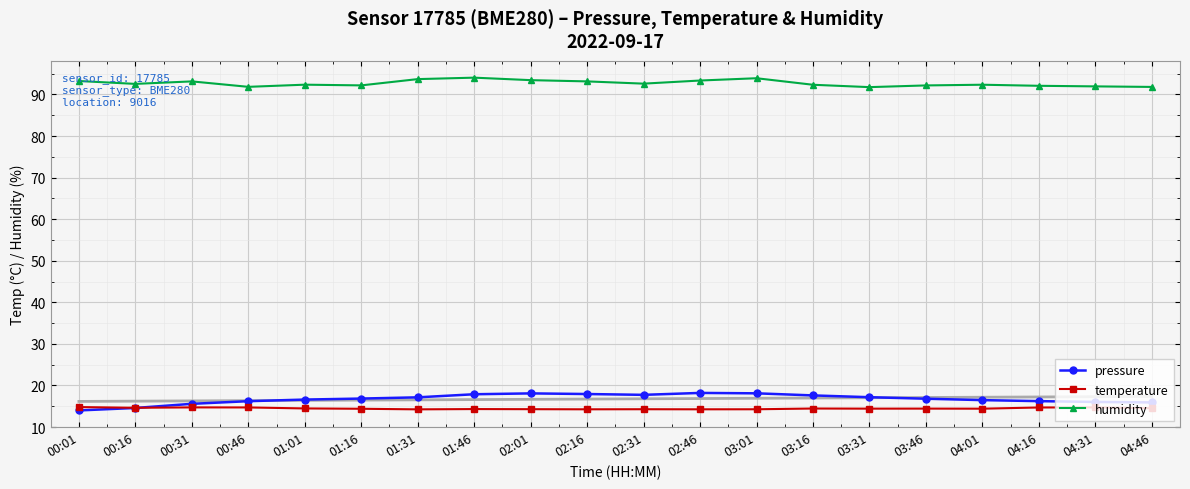

Reading left to right, list all the values displayed in this chart.

pressure: 00:01=14.0	00:16=14.6	00:31=15.6	00:46=16.2	01:01=16.6	01:16=16.9	01:31=17.1	01:46=17.9	02:01=18.1	02:16=17.9	02:31=17.8	02:46=18.2	03:01=18.1	03:16=17.6	03:31=17.2	03:46=16.8	04:01=16.5	04:16=16.2	04:31=16.0	04:46=15.9
temperature: 00:01=14.8	00:16=14.6	00:31=14.7	00:46=14.7	01:01=14.5	01:16=14.4	01:31=14.3	01:46=14.3	02:01=14.3	02:16=14.3	02:31=14.3	02:46=14.3	03:01=14.3	03:16=14.5	03:31=14.4	03:46=14.4	04:01=14.4	04:16=14.7	04:31=14.7	04:46=14.6
humidity: 00:01=93.2	00:16=92.5	00:31=93.2	00:46=91.8	01:01=92.4	01:16=92.2	01:31=93.7	01:46=94.0	02:01=93.5	02:16=93.2	02:31=92.6	02:46=93.4	03:01=93.9	03:16=92.3	03:31=91.8	03:46=92.2	04:01=92.3	04:16=92.1	04:31=92.0	04:46=91.8